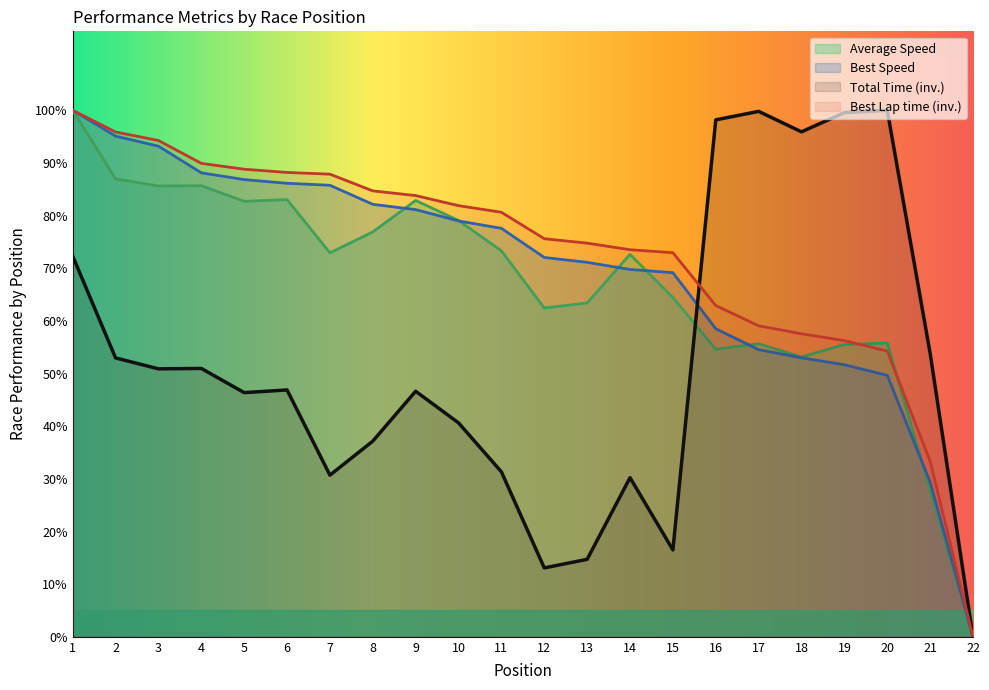

Does the chart have visible grid lines?

No